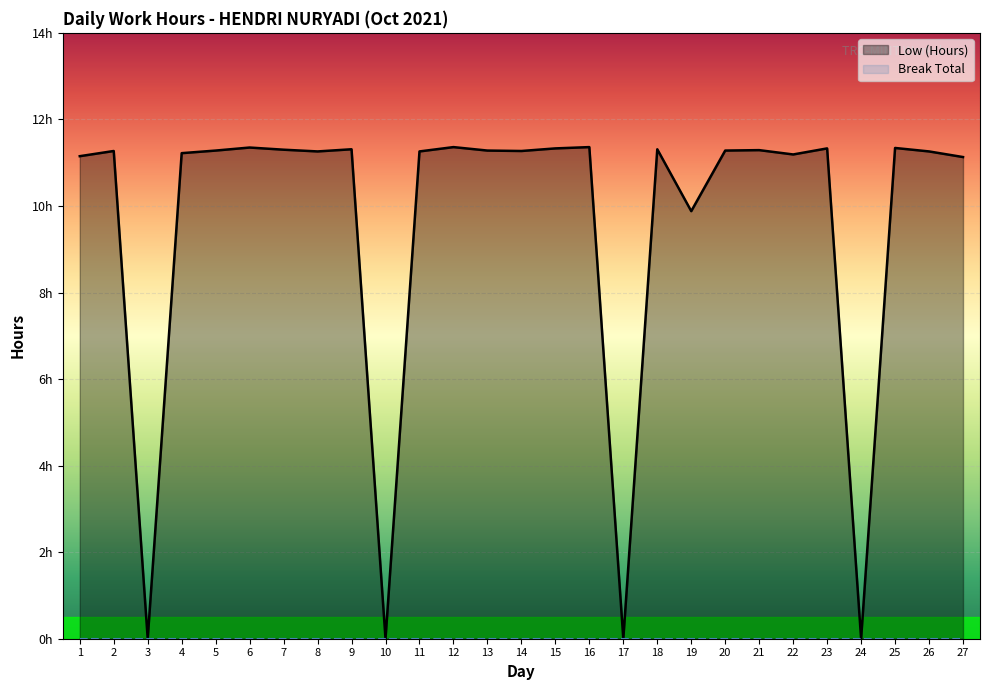

True or false: Low (Hours) and Break Total intersect in this chart.

False